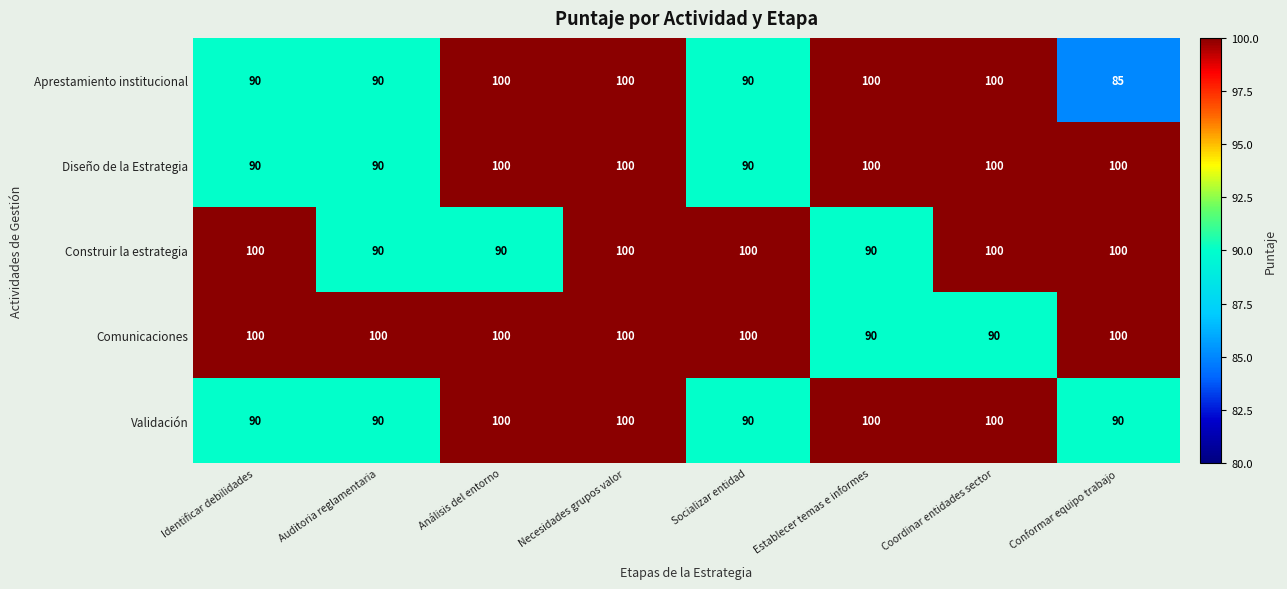

At which category is the sum across all series the highest?

Necesidades grupos valor